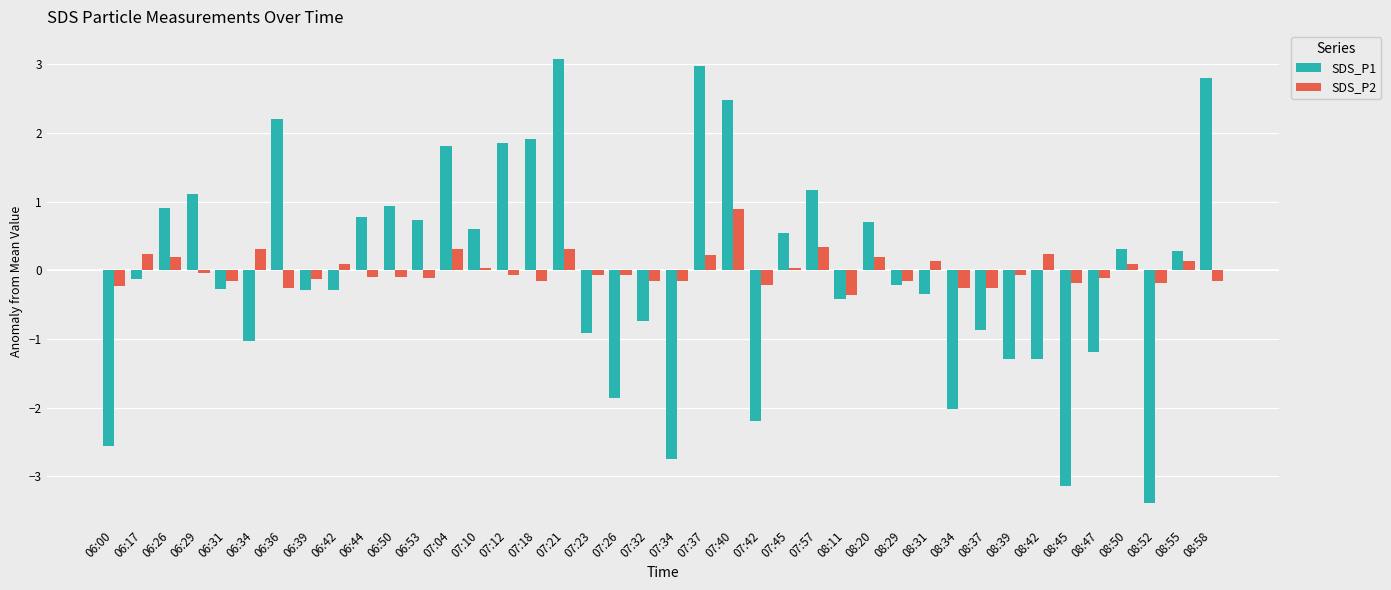

How many bars are there in each group?

2